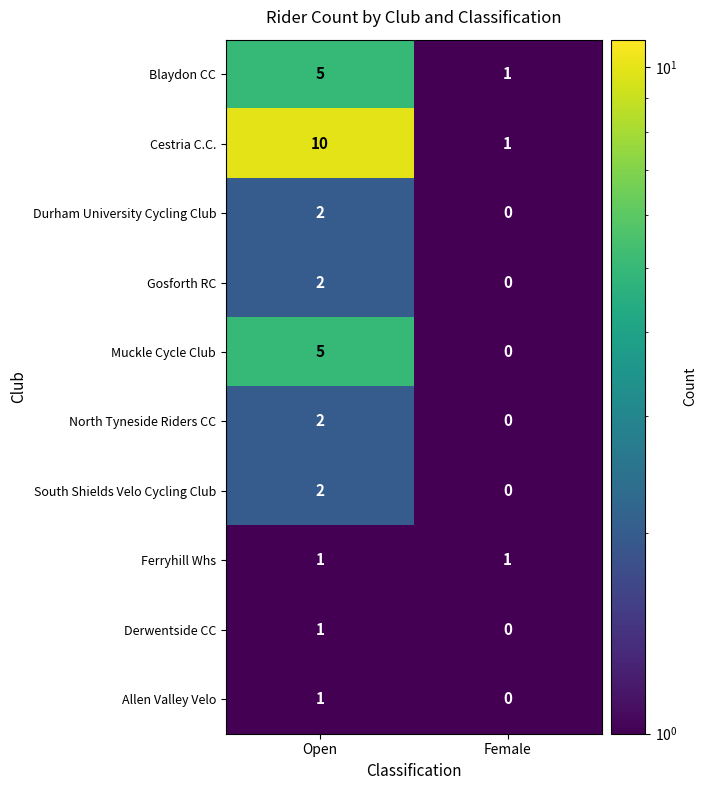

Which series has the largest total across all categories?

Cestria C.C.